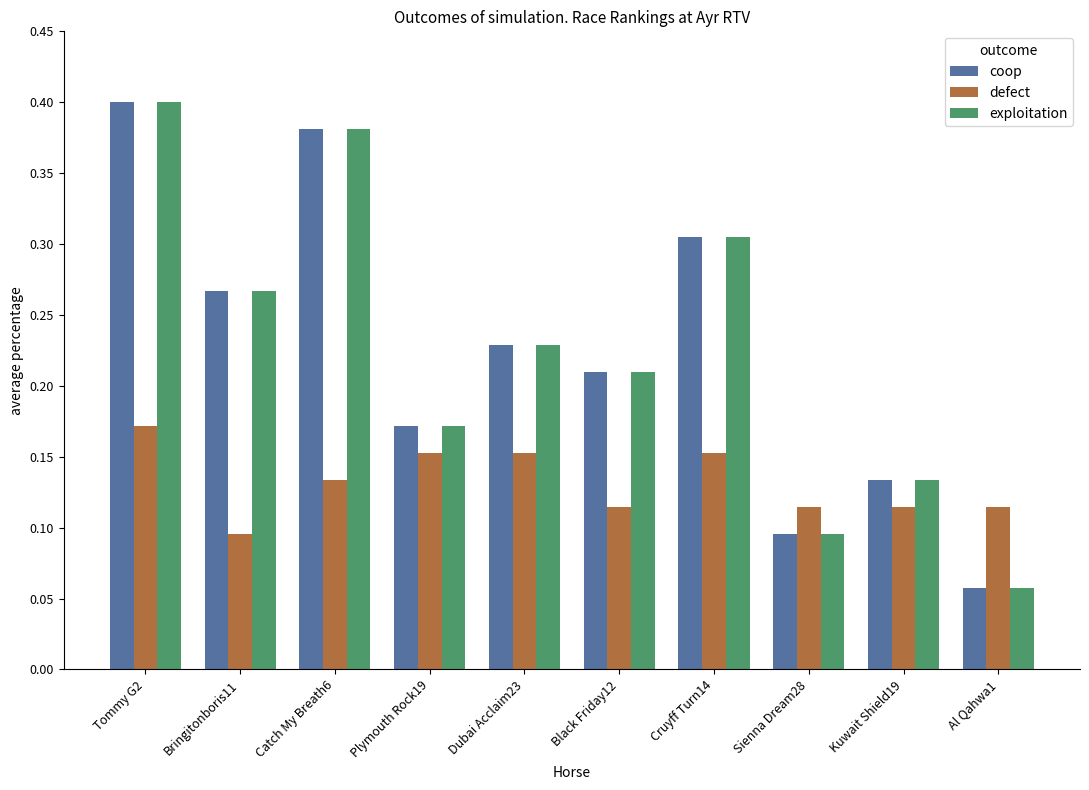

What is the sum of the exploitation values at Plymouth Rock19 and Cruyff Turn14?

0.5